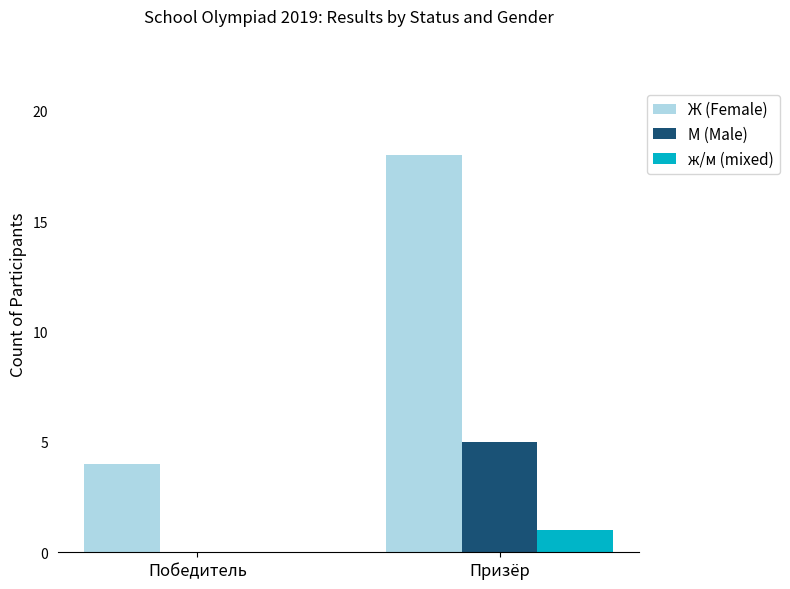

What are all the series names shown in the legend?

Ж (Female), М (Male), ж/м (mixed)